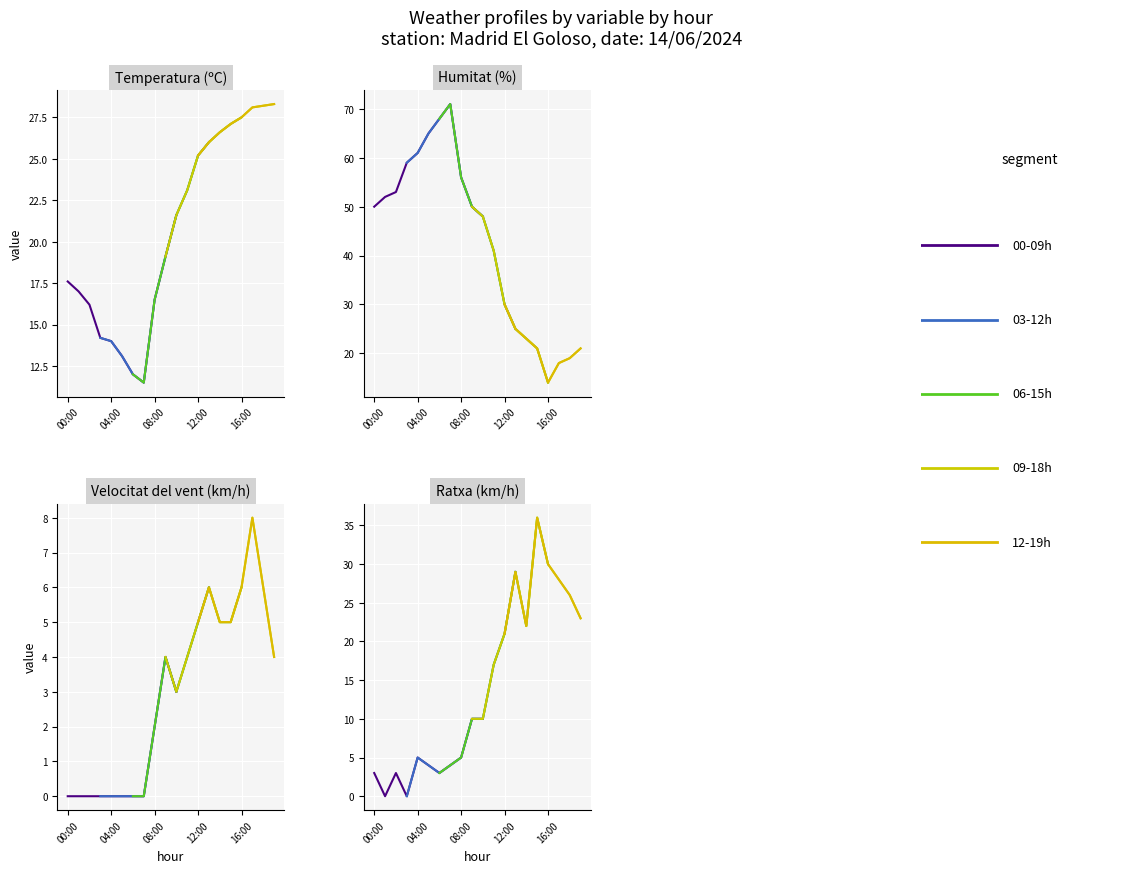

The Temperatura (ºC) series shows 11.5 at 07:00. True or false?

True